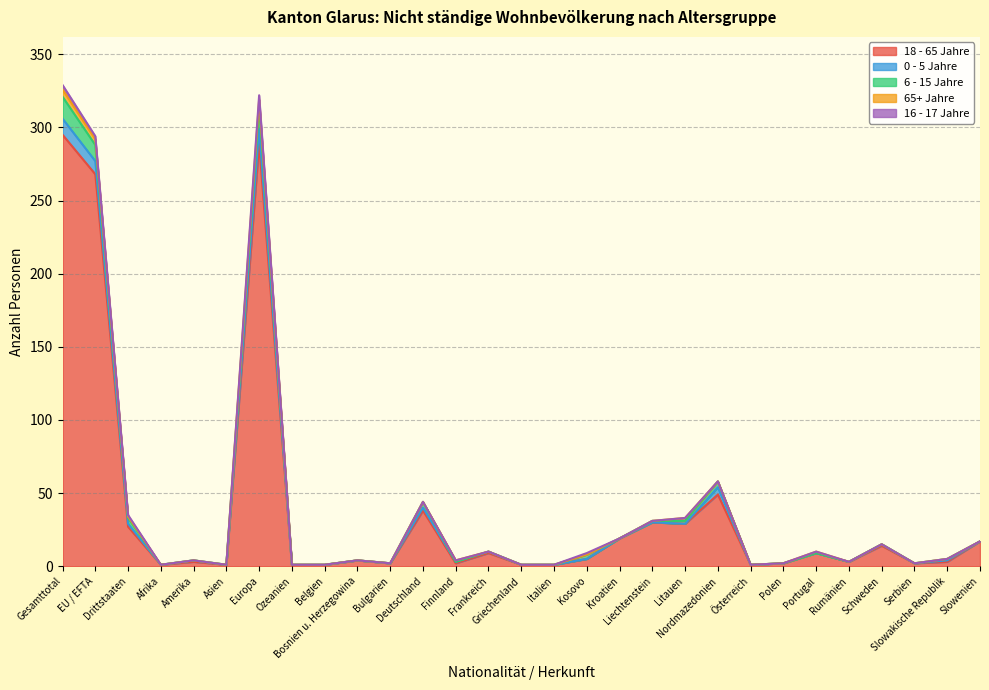

What position from the right is Italien?

14